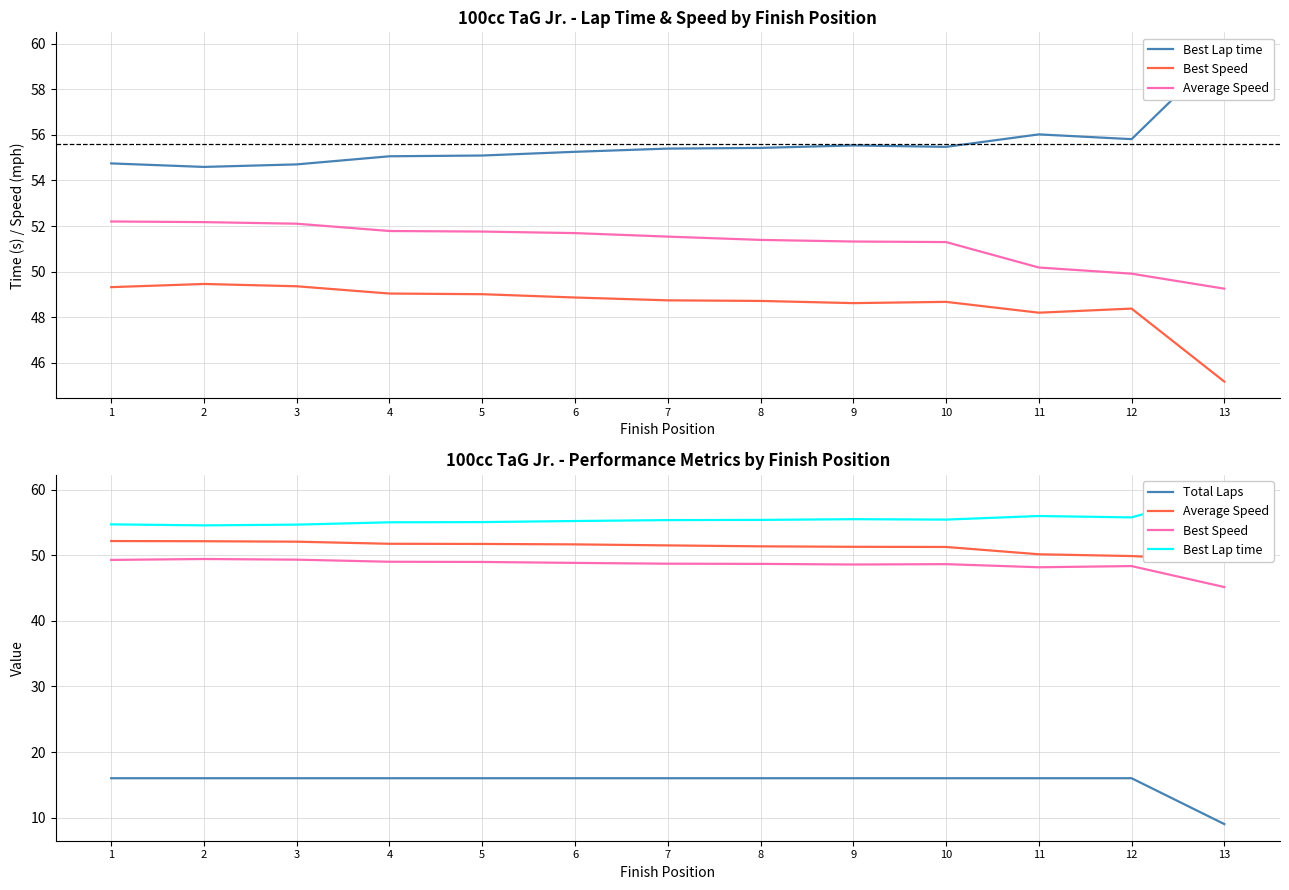

Is it true that Best Speed equals 49.3 at 1?

True